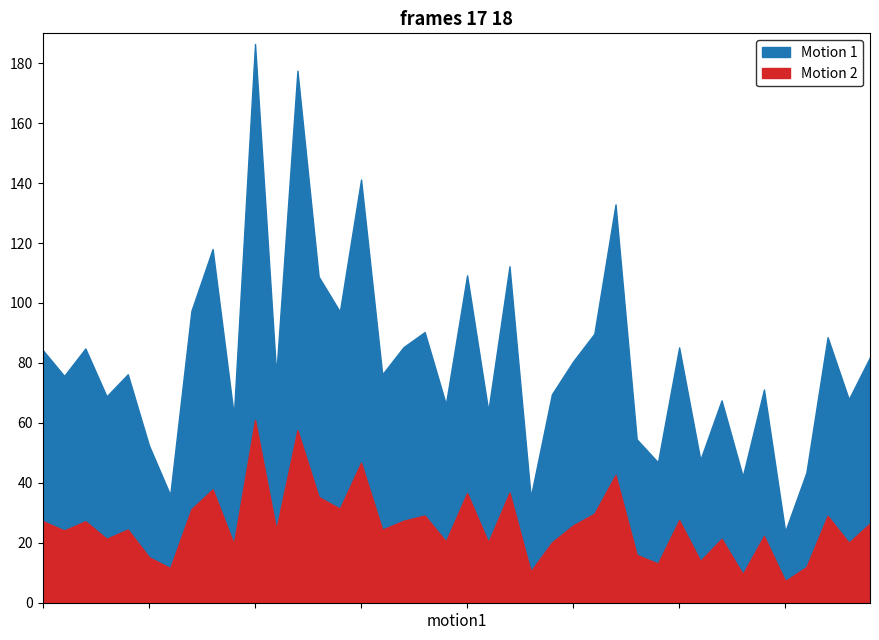

Count the number of data series in this chart.

2